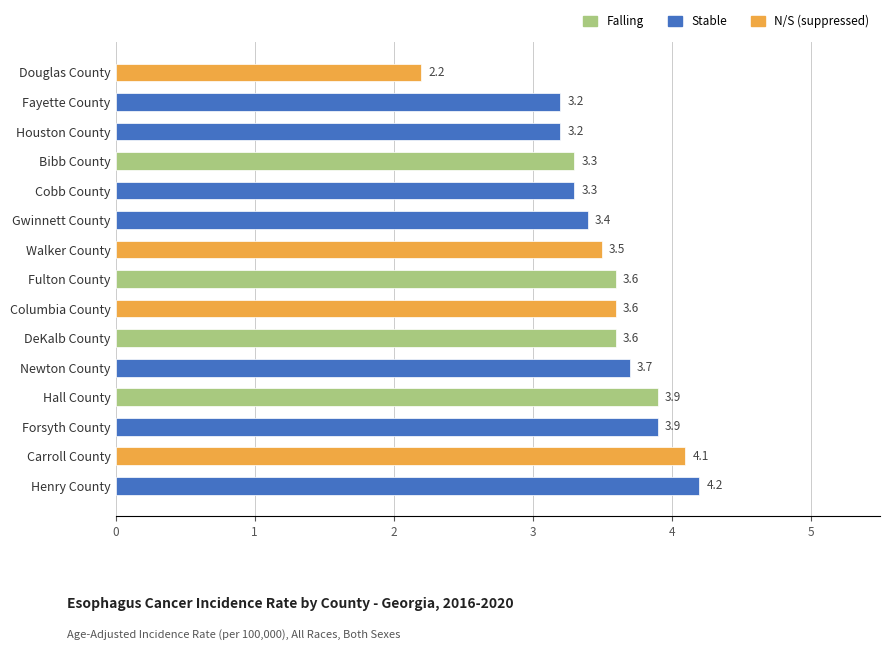

What is the label of the 14th bar from the top?

Carroll County